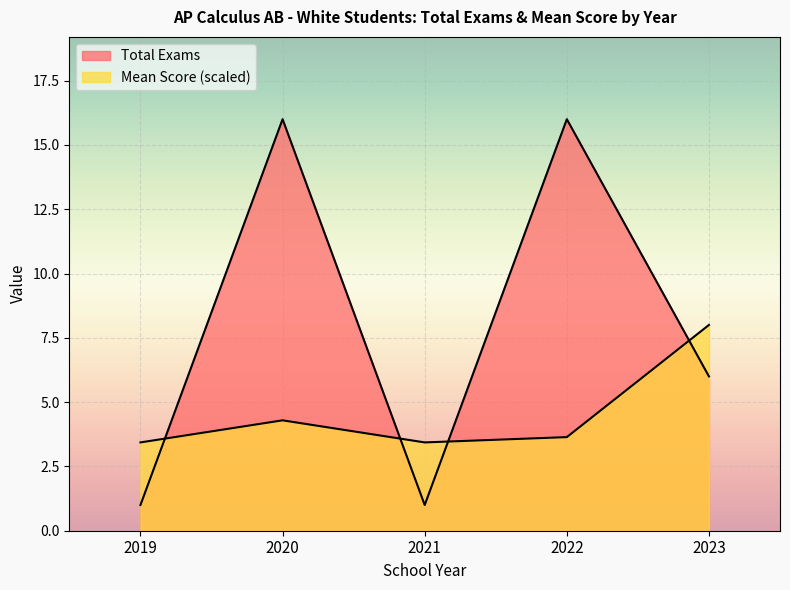

The Total Exams series shows 16.0 at 2022. True or false?

True